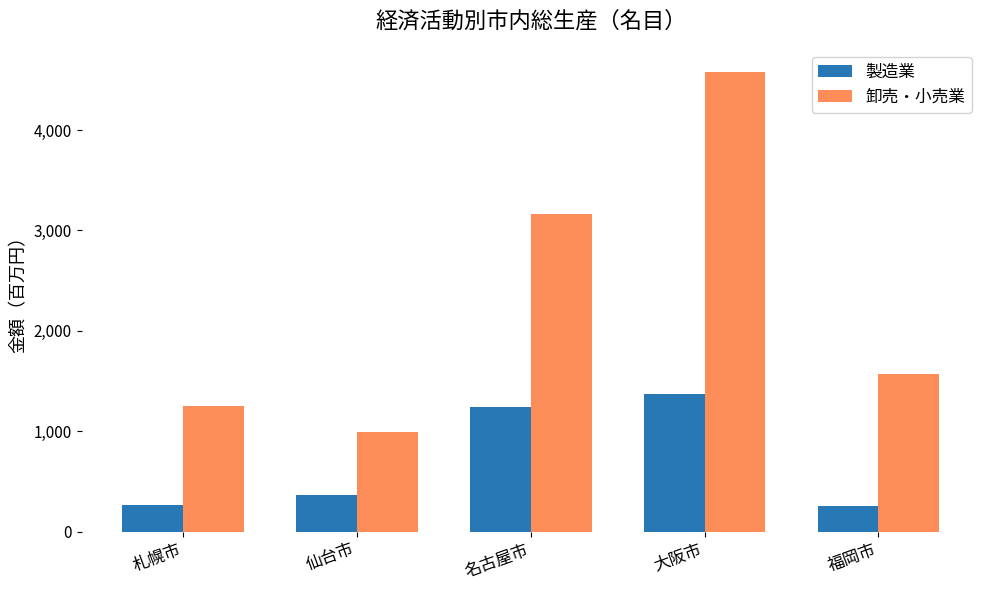

What is the average value of the 製造業 series?

697688